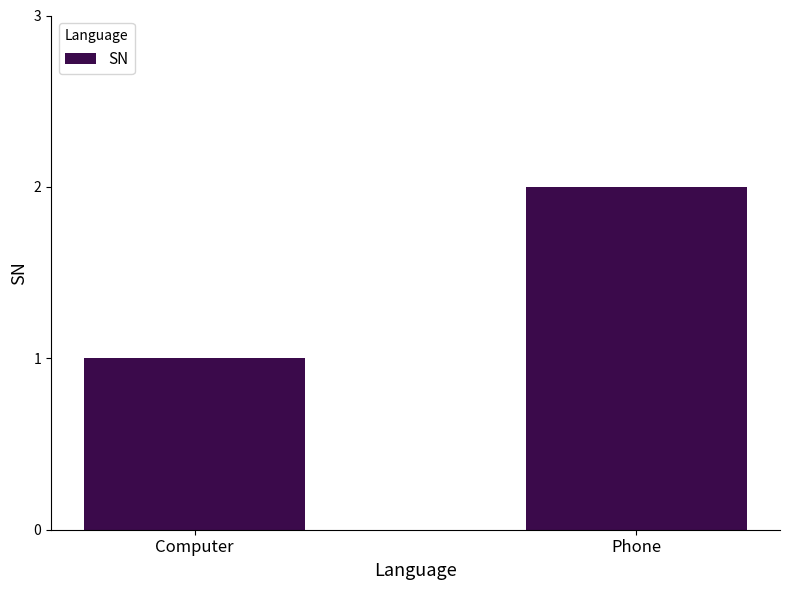

What is the sum of the values at Phone and Computer?

3